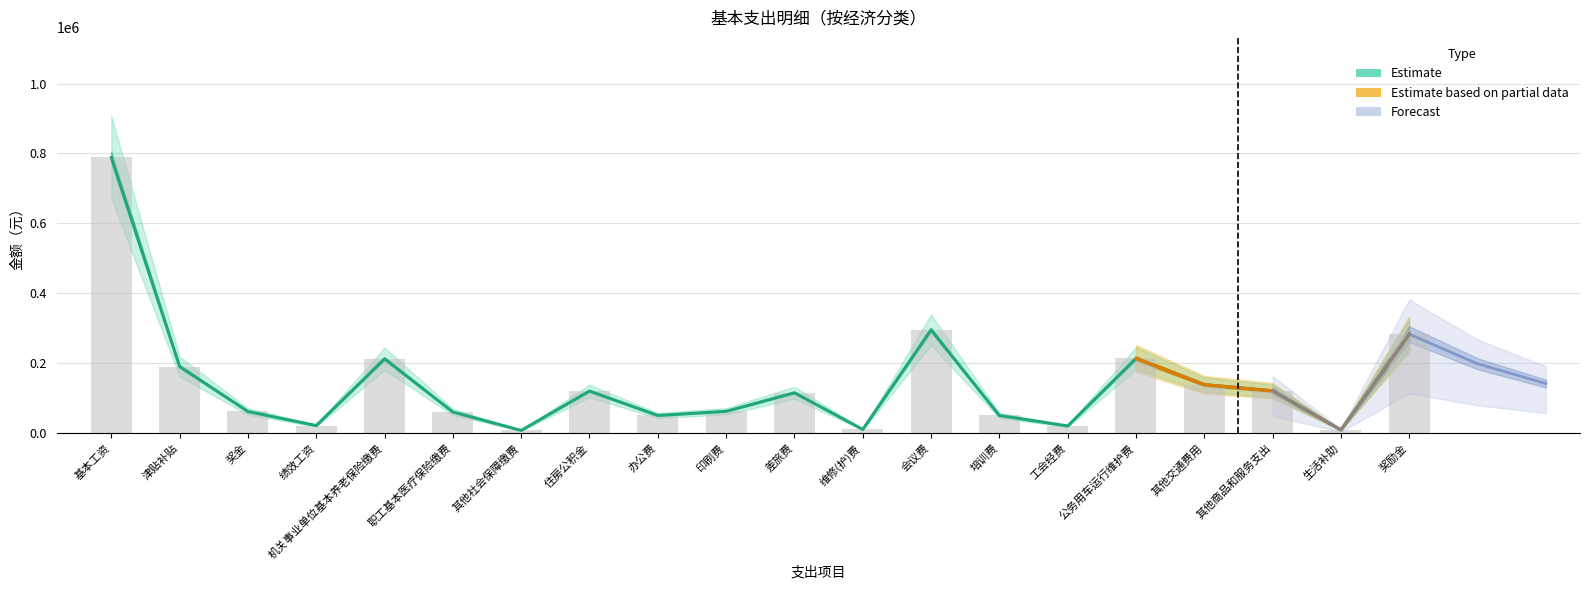

True or false: 一般公共预算小计 has a value of 83484 at 其他商品和服务支出.

False